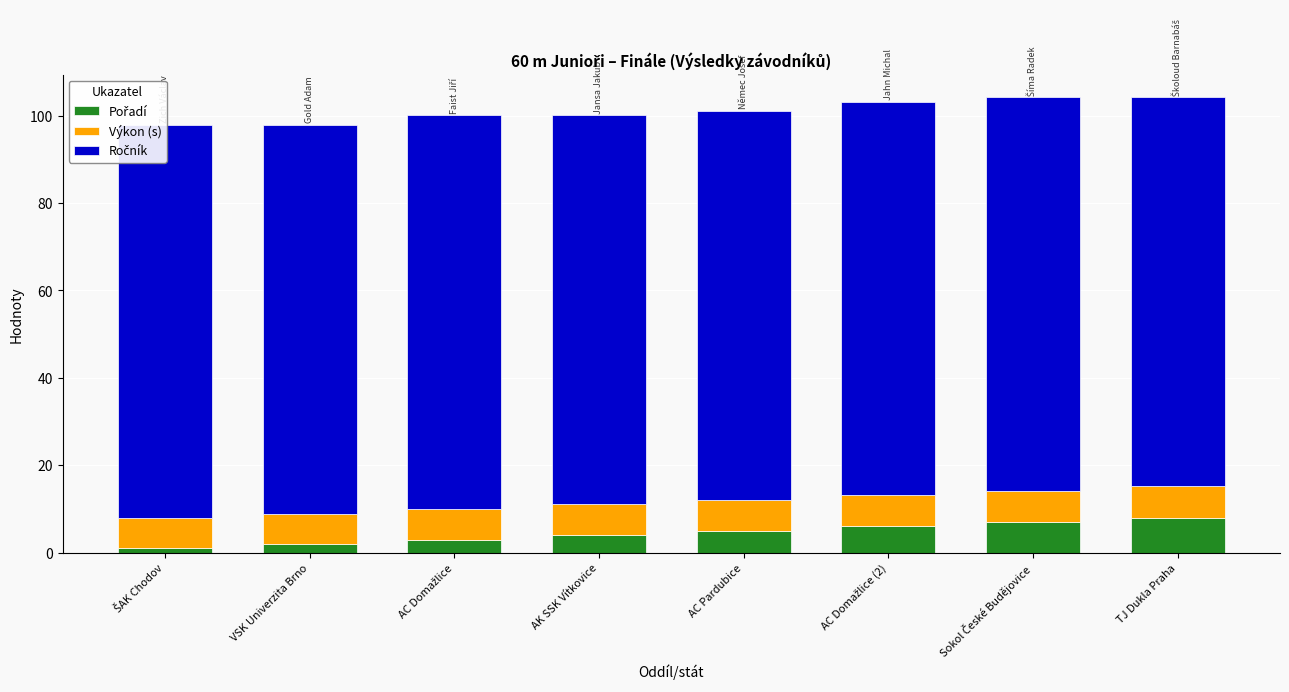

Is it true that Výkon (s) equals 7.2 at AC Pardubice?

True